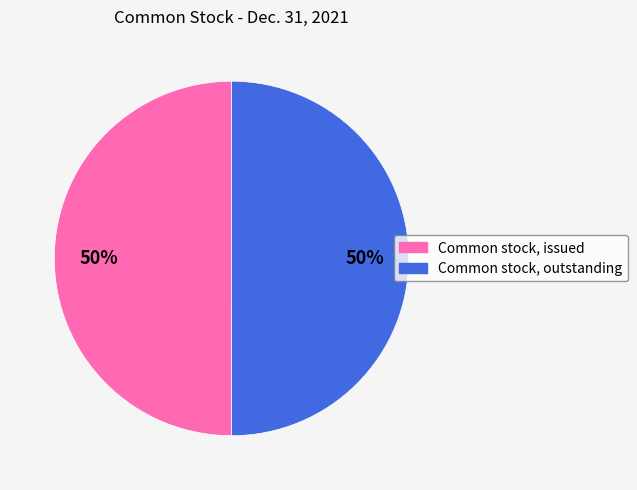

To the nearest percent, what percentage of the pie is Common stock, issued?

50%